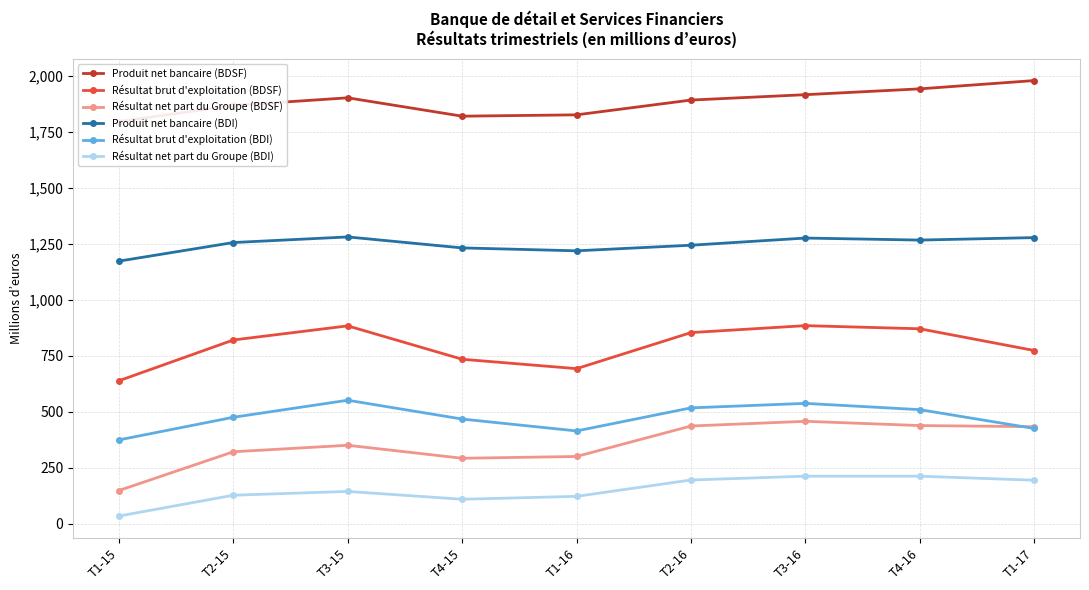

Which series has the widest spread of values?

Résultat net part du Groupe (BDSF)